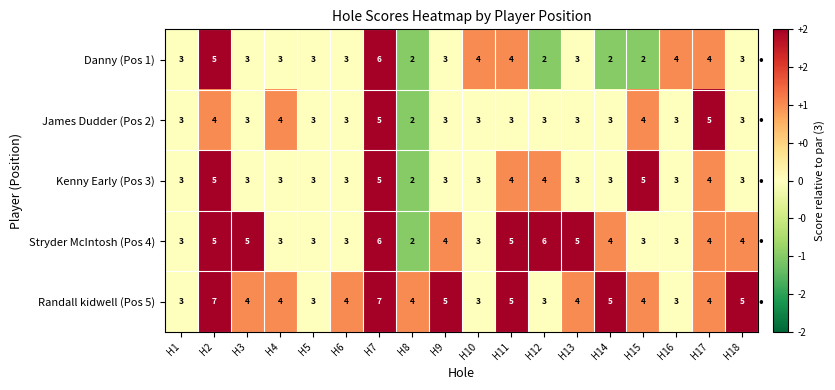

True or false: Kenny Early (Pos 3) has a value of 1 at H16.

False